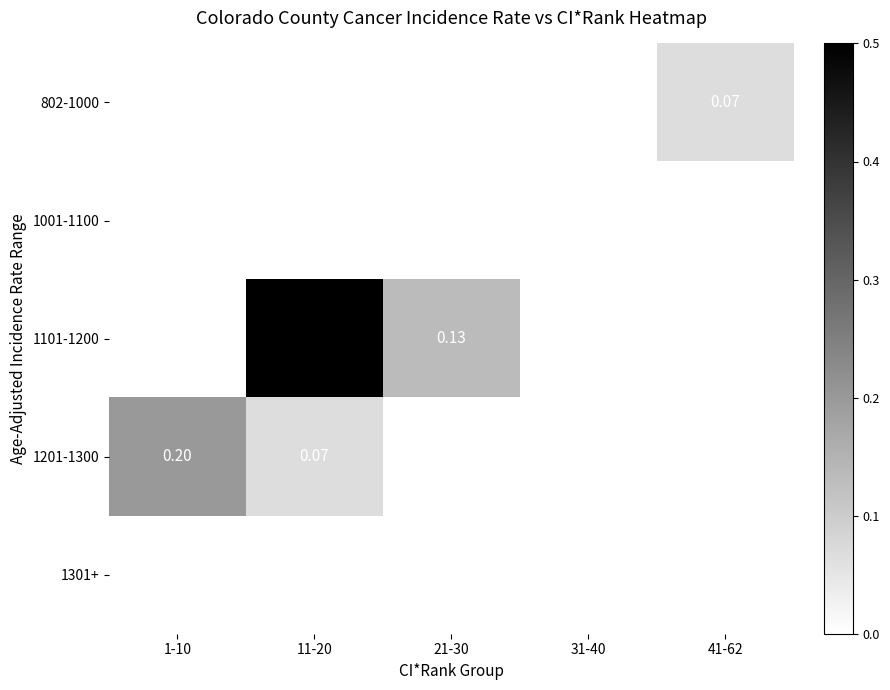

Rank the series by their maximum value, from lowest to highest.

1001-1100, 1301+, 802-1000, 1201-1300, 1101-1200